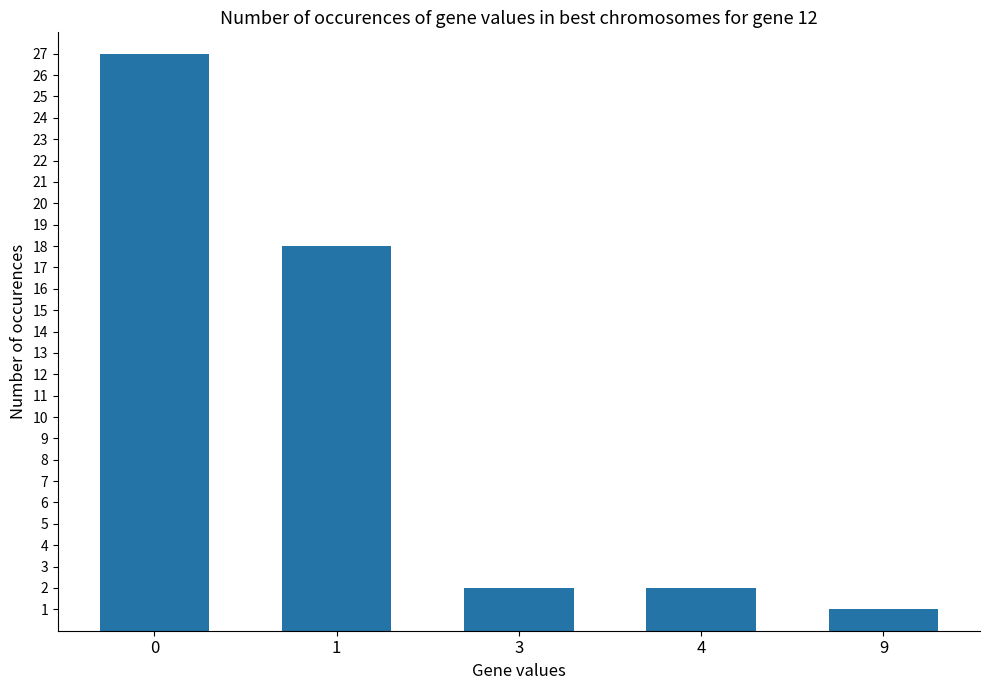

What is the value of the 3rd bar from the left?

2